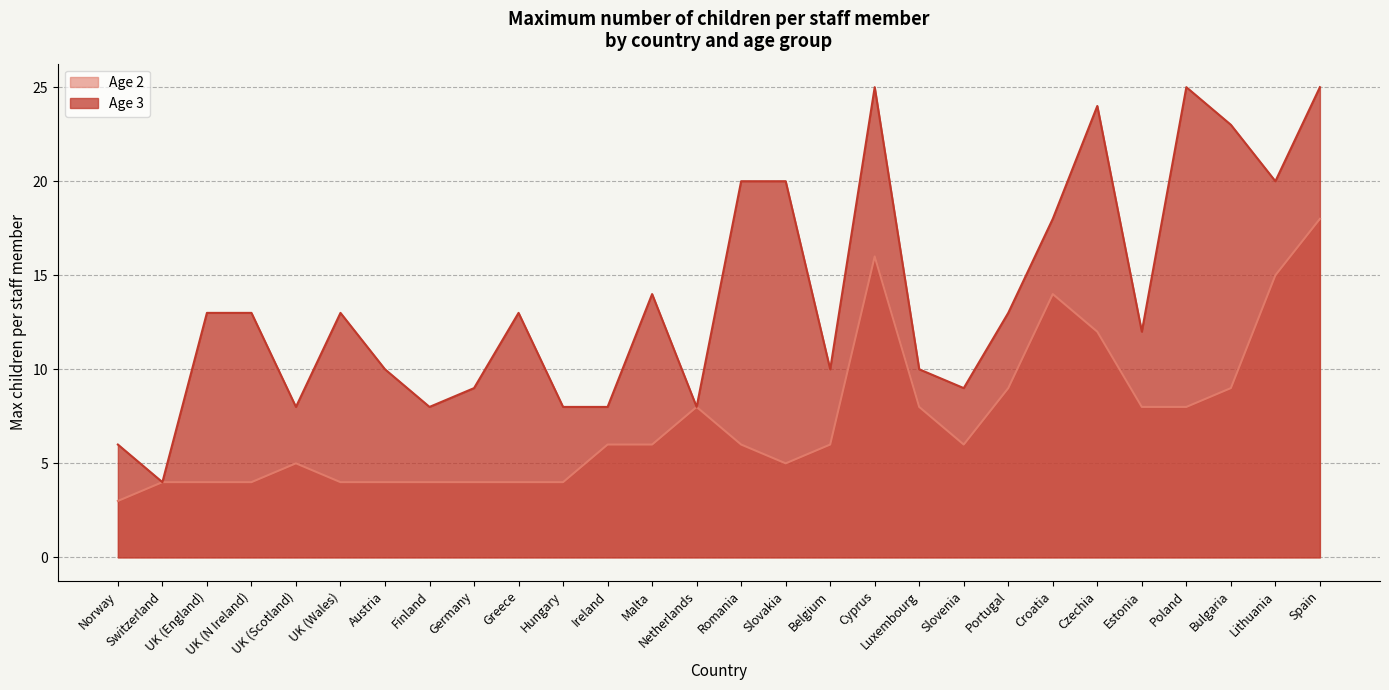

What is the lowest value of the Age 2 series?

3